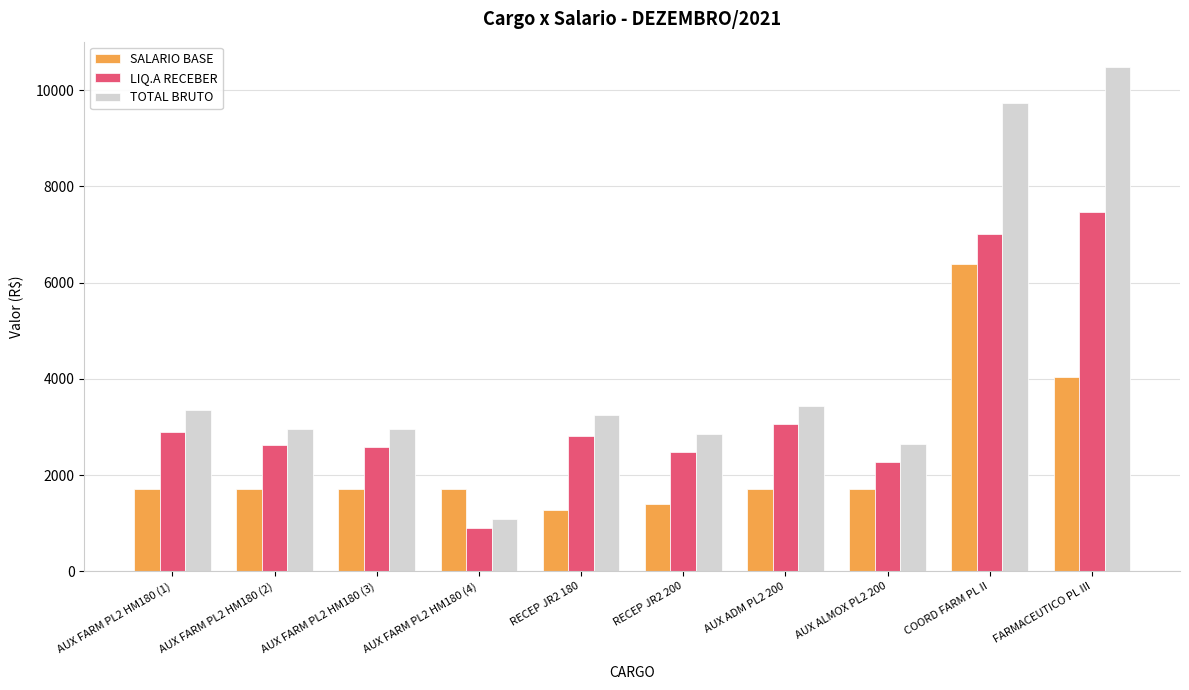

What is the average value of the SALARIO BASE series?

2337.2